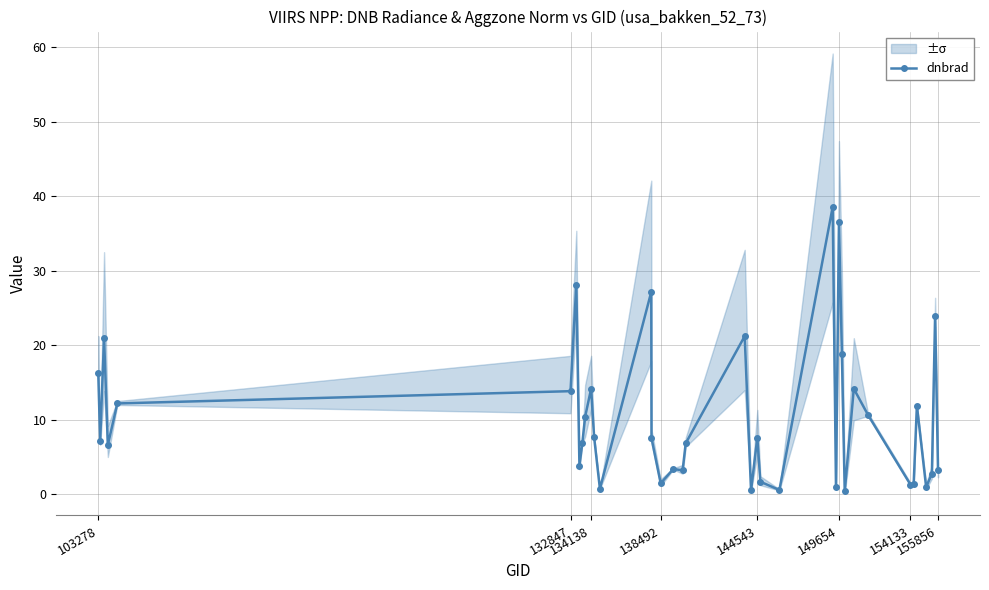

Where does the data first go above 7?

103278